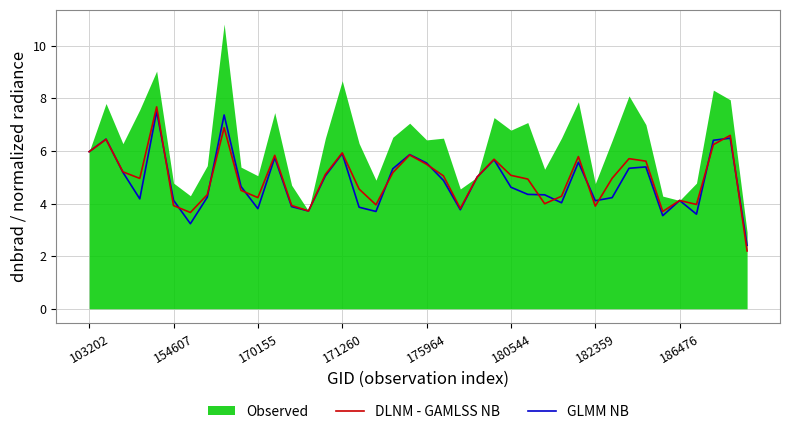

What is the difference between the highest and lowest values at 37?

0.2